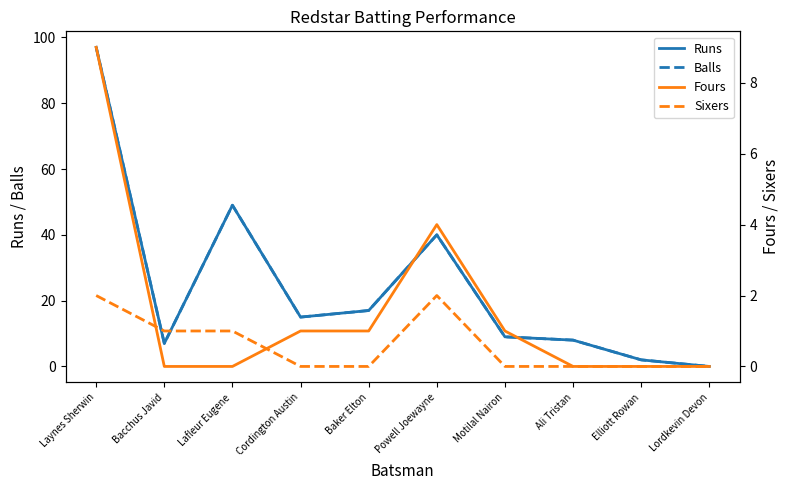

At which label is Sixers closest to 1?

Bacchus Javid